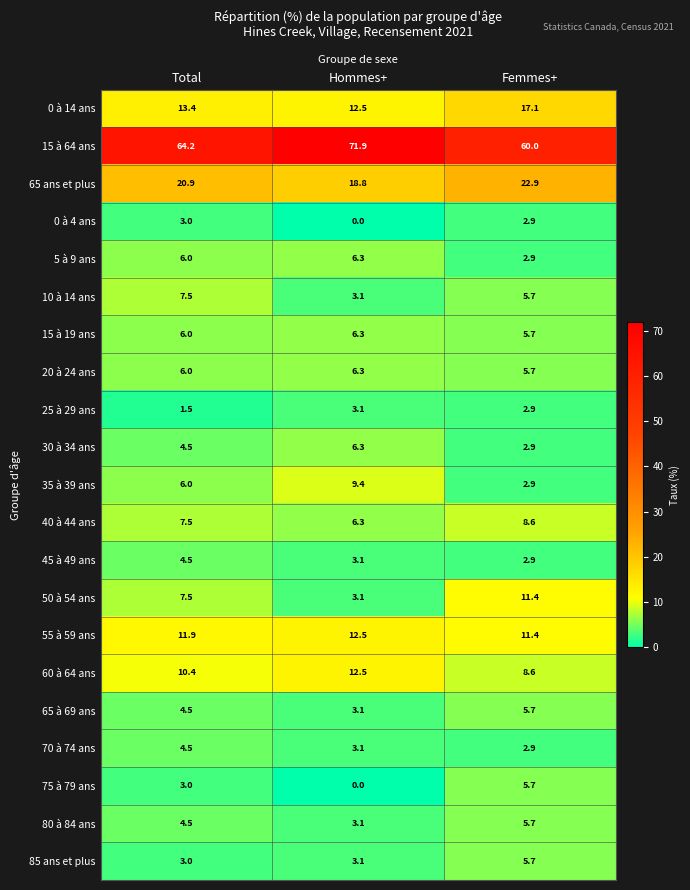

Between Total and Femmes+, which series saw the biggest shift?

15 à 64 ans